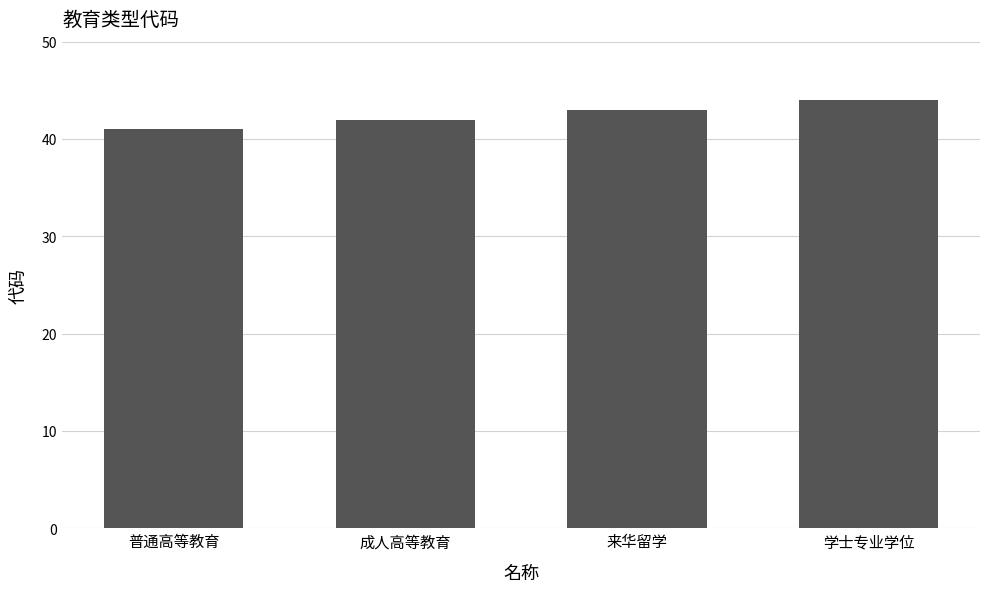

What position from the right is 来华留学?

2